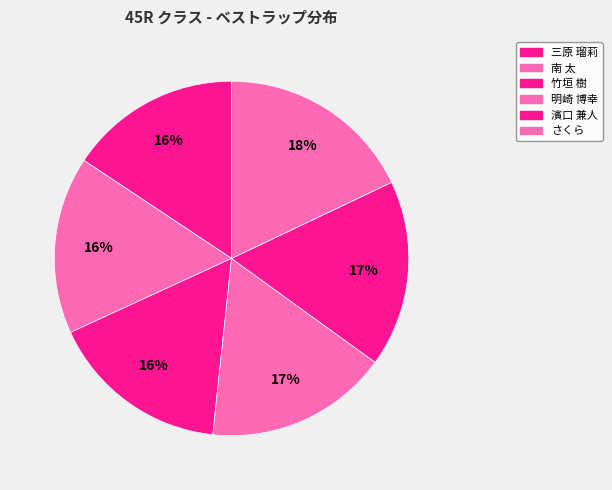

Do 濱口 兼人 and 三原 瑠莉 together represent more than half of the pie?

No